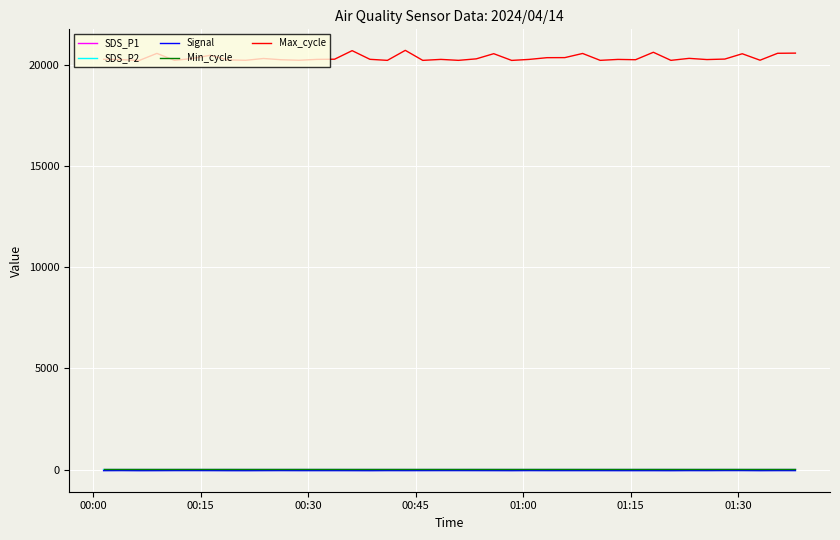

What are all the series names shown in the legend?

SDS_P1, SDS_P2, Signal, Min_cycle, Max_cycle